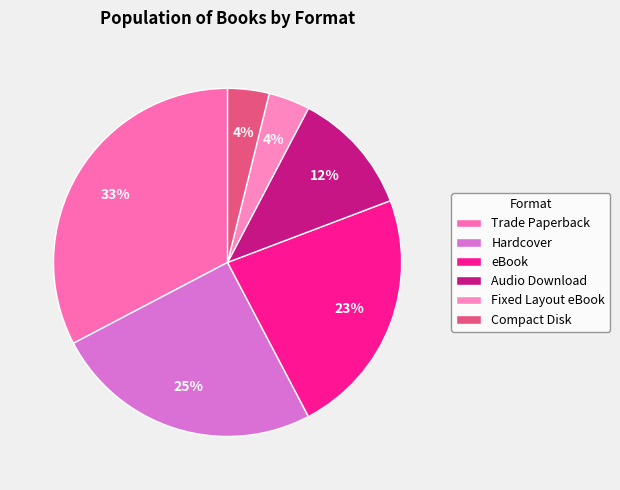

Is it true that Trade Paperback is 26% of the pie?

False